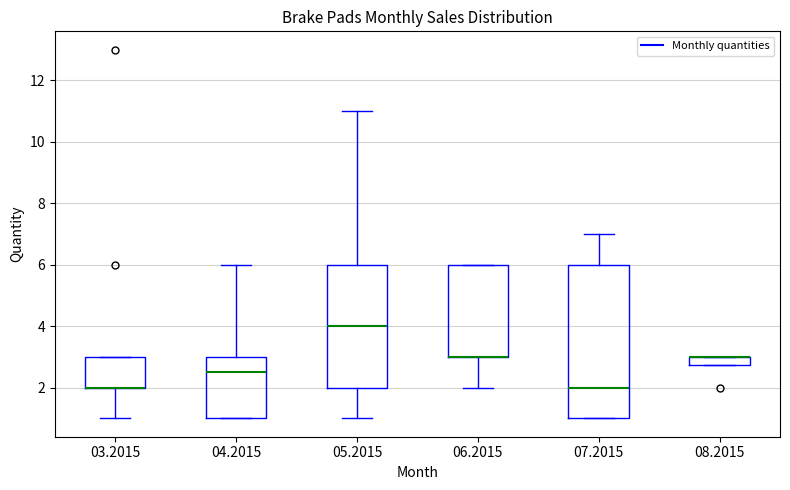

Comparing the boxes themselves (not the whiskers), which one is the tallest?

07.2015